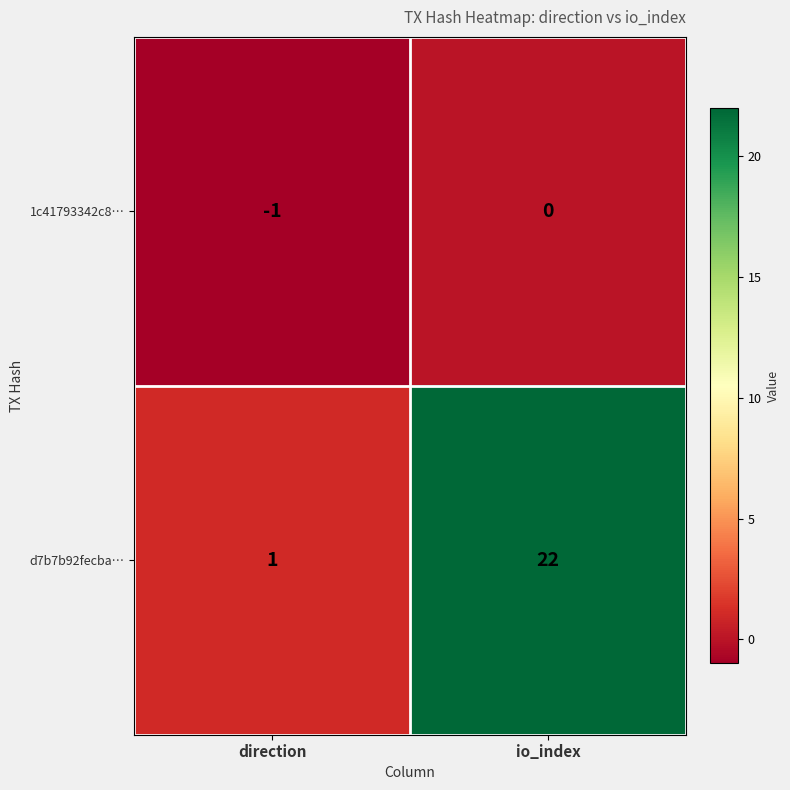

How many categories are shown in the chart?

2